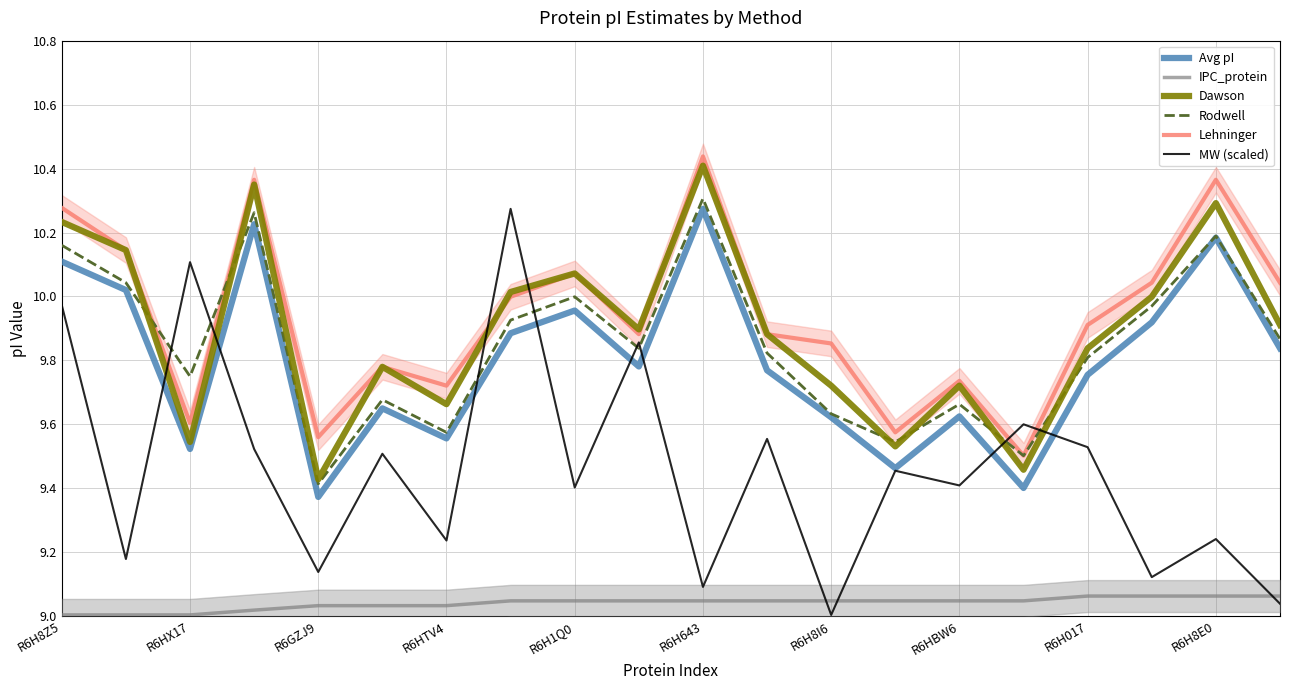

Which series has the largest total across all categories?

Lehninger